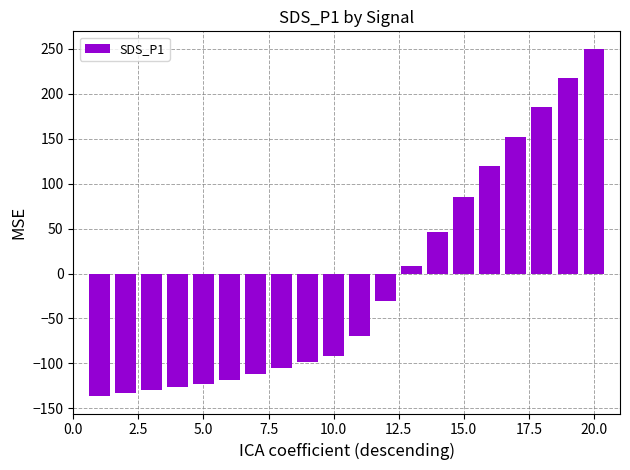

What is the value of the 3rd bar from the left?

-129.5